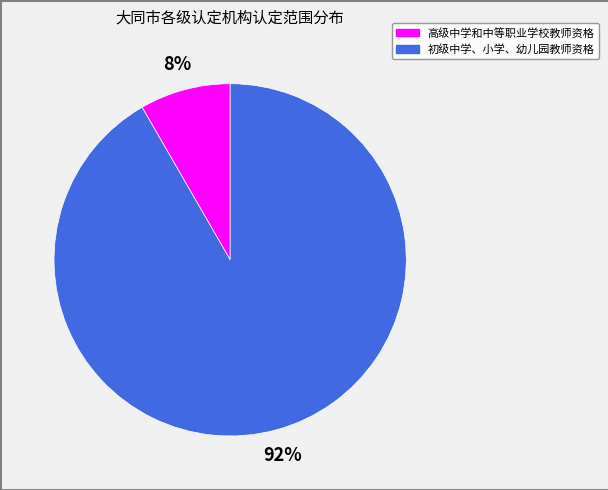

Rank the categories by value from highest to lowest.

初级中学、小学、幼儿园教师资格, 高级中学和中等职业学校教师资格